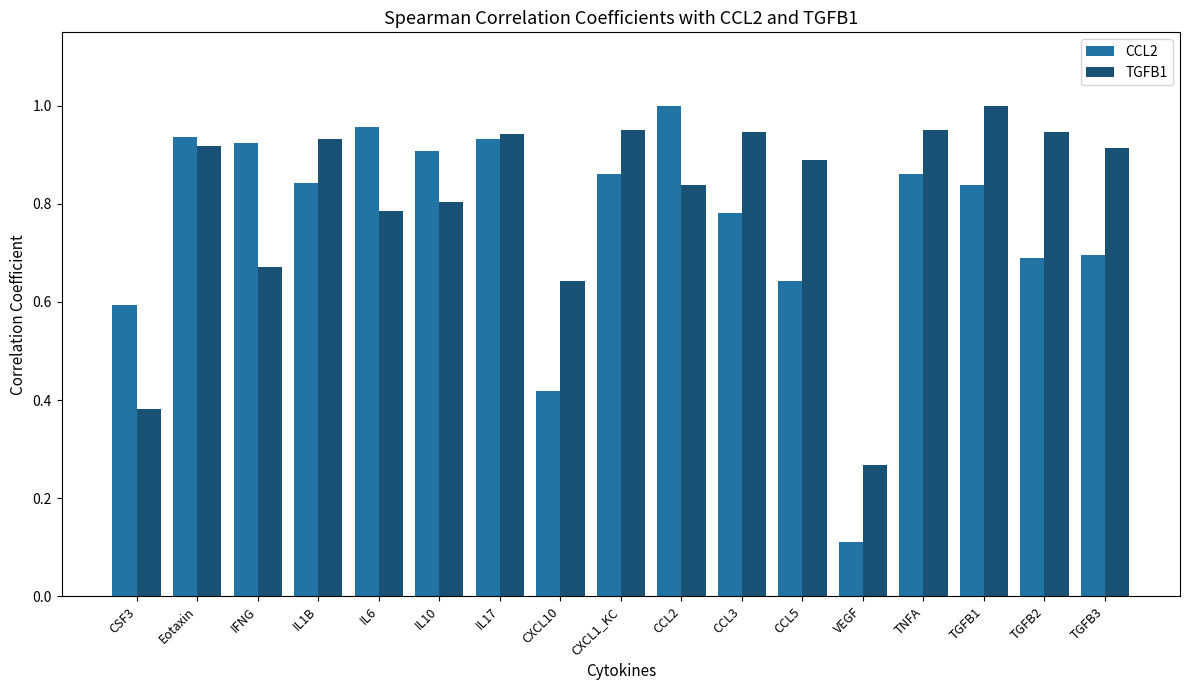

Which series has the largest total across all categories?

TGFB1